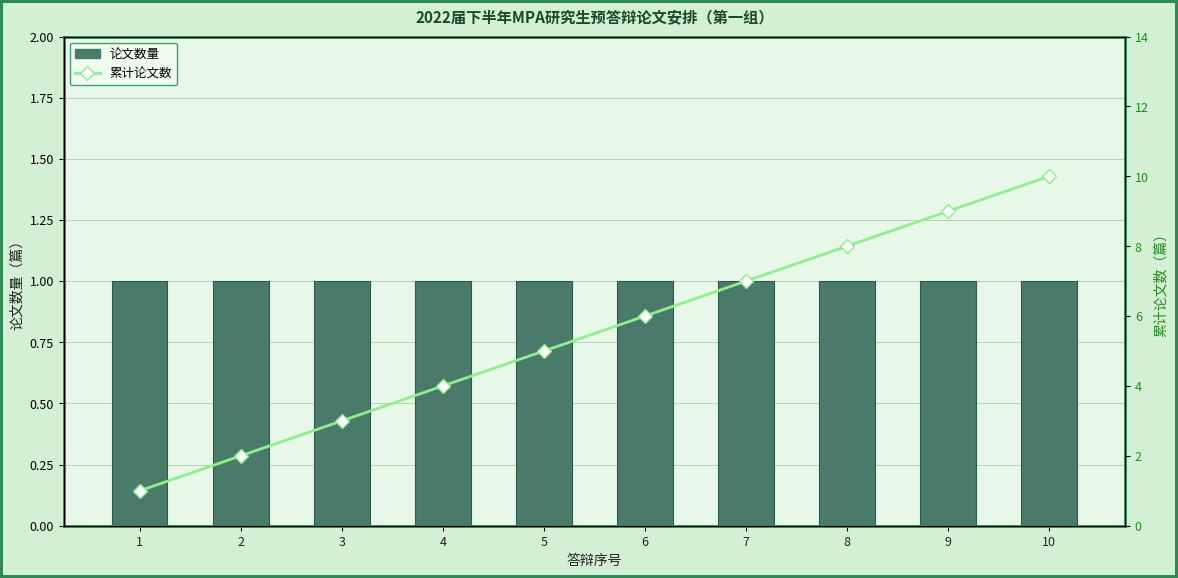

At how many categories does at least one series exceed 4?

6